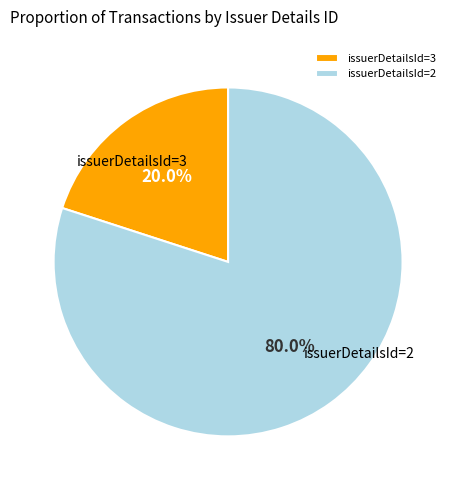

Combined, do issuerDetailsId=2 and issuerDetailsId=3 account for over 50%?

Yes